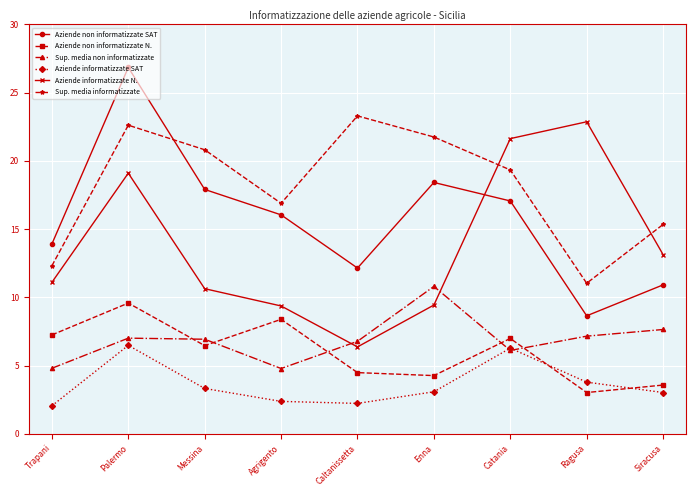

How many data points in Aziende non informatizzate N. are less than 6?

4